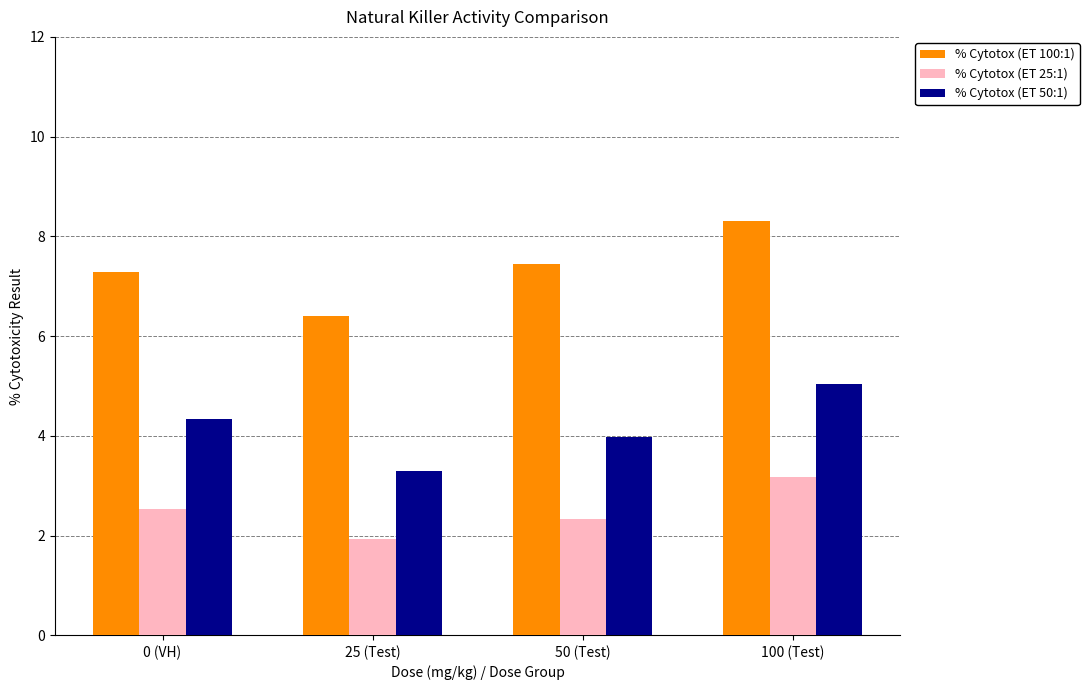

Which series changed the most between 50 (Test) and 100 (Test)?

% Cytotox (ET 50:1)